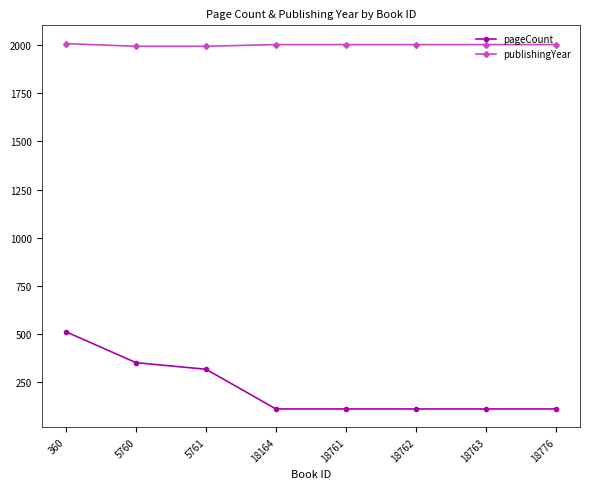

The pageCount series shows 112 at 18776. True or false?

True